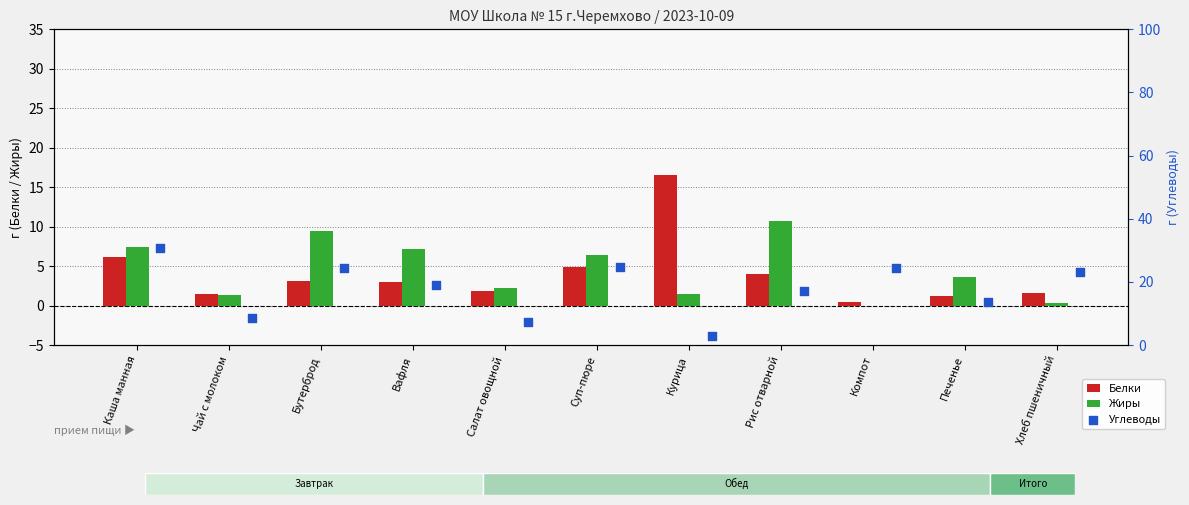

Which series has the widest spread of Y values?

Углеводы